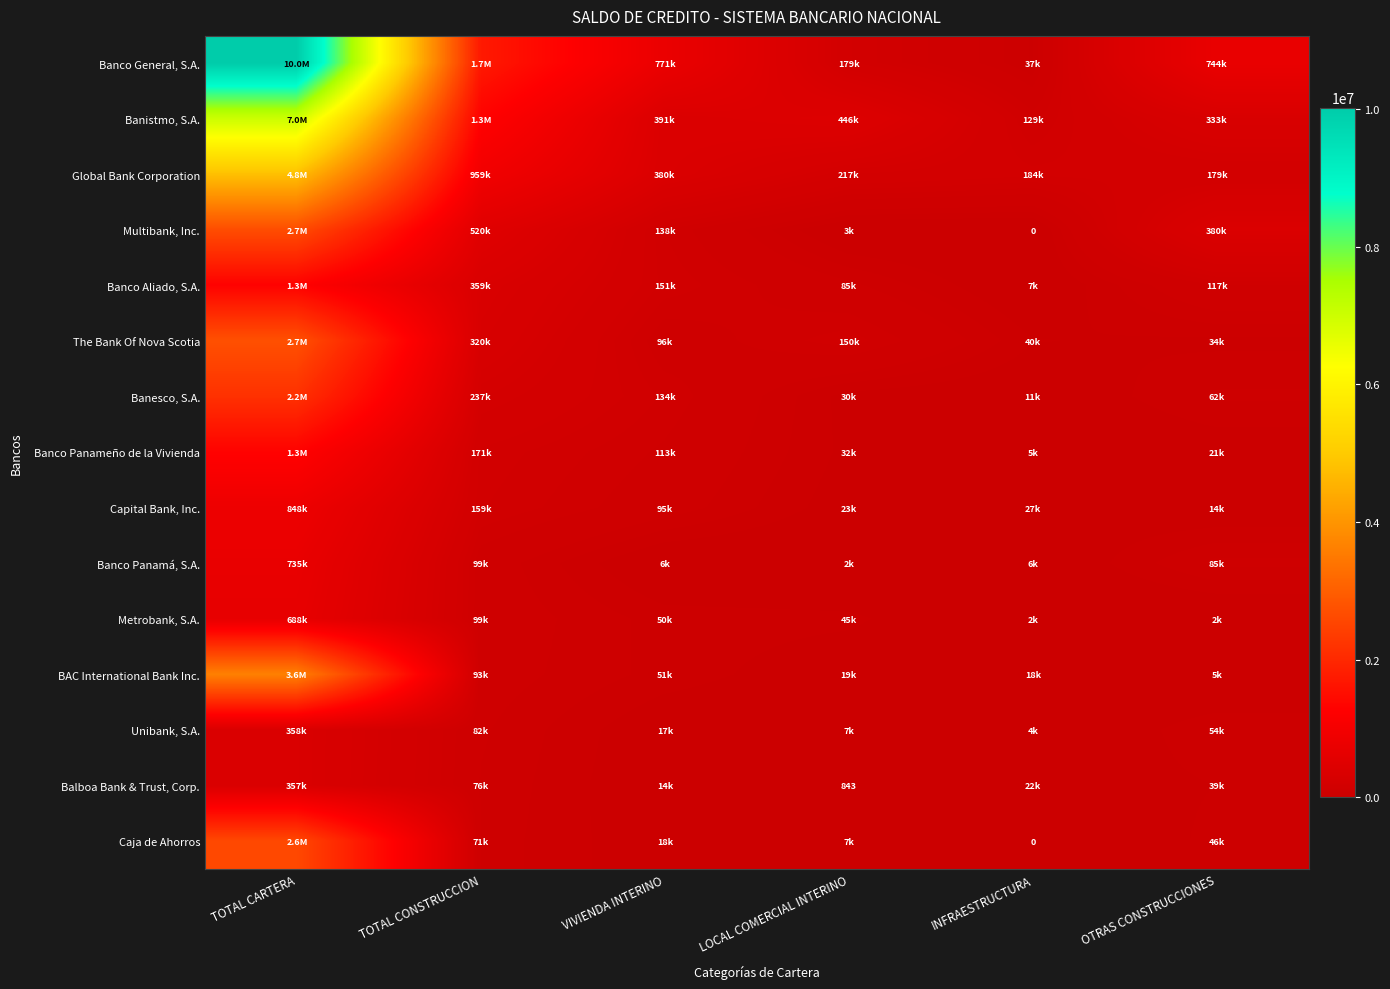

List the series in order of their peak value, highest first.

Banco General, S.A., Banistmo, S.A., Global Bank Corporation, BAC International Bank Inc., The Bank Of Nova Scotia, Multibank, Inc., Caja de Ahorros, Banesco, S.A., Banco Panameño de la Vivienda, Banco Aliado, S.A., Capital Bank, Inc., Banco Panamá, S.A., Metrobank, S.A., Unibank, S.A., Balboa Bank & Trust, Corp.